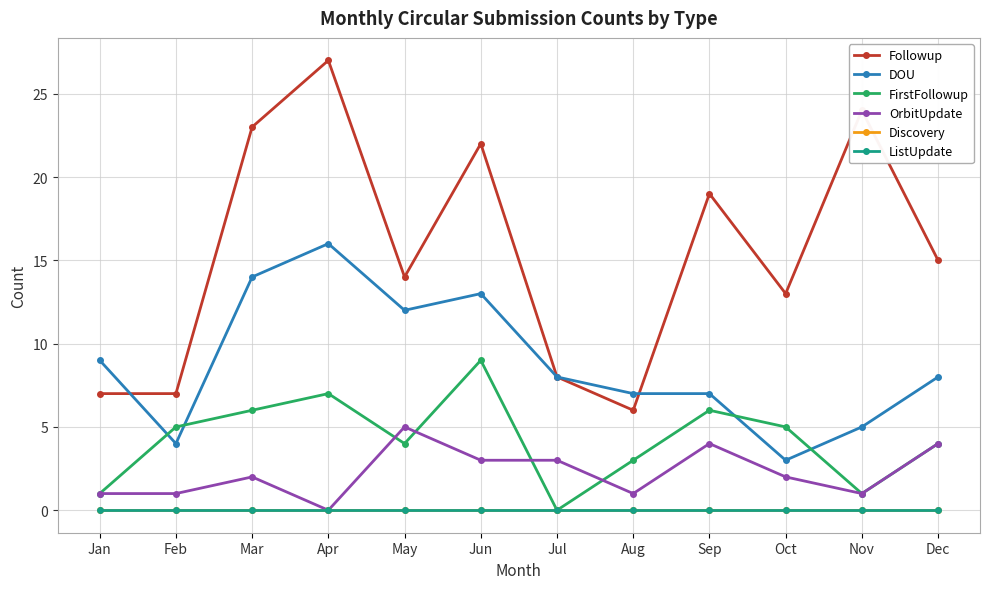

Is it true that Followup equals 8 at Jul?

True